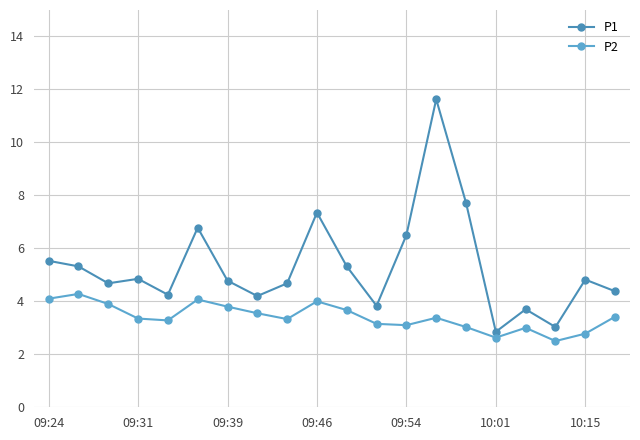

Reading left to right, extract all data points from this chart.

P1: 5.5	5.3	4.7	4.8	4.2	6.8	4.8	4.2	4.7	7.3	5.3	3.8	6.5	11.6	7.7	2.9	3.7	3.0	4.8	4.4
P2: 4.1	4.3	3.9	3.4	3.3	4.1	3.8	3.5	3.3	4.0	3.7	3.1	3.1	3.4	3.0	2.6	3.0	2.5	2.8	3.4